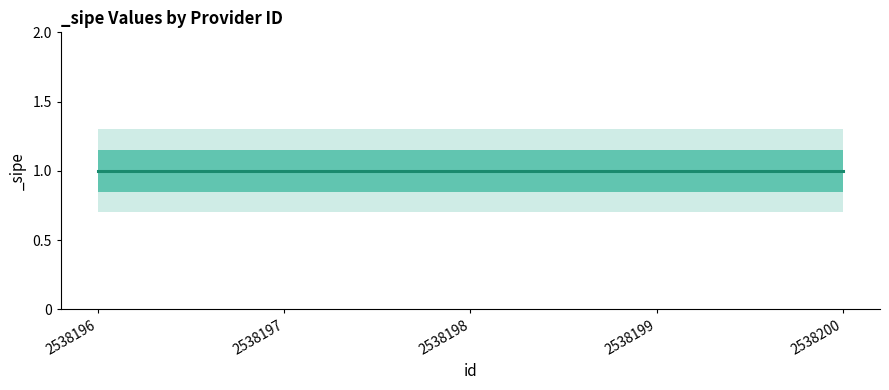

Reading left to right, extract all data points from this chart.

_sipe: 1.0	1.0	1.0	1.0	1.0
_sipe_upper: 1.3	1.3	1.3	1.3	1.3
_sipe_lower: 0.7	0.7	0.7	0.7	0.7